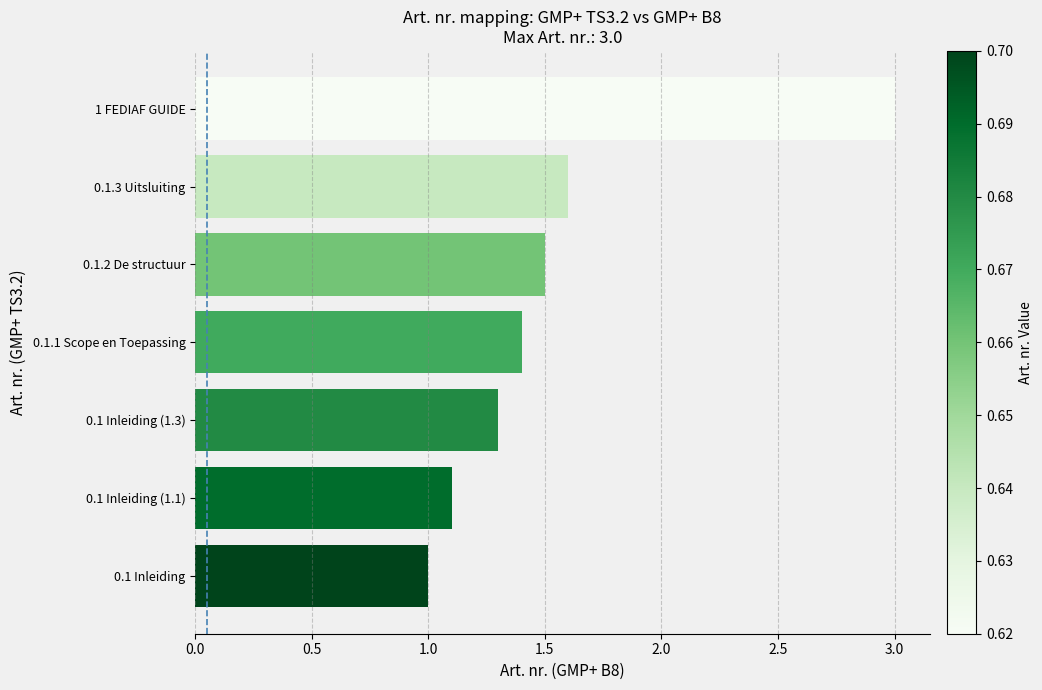

What is the average value?

1.6